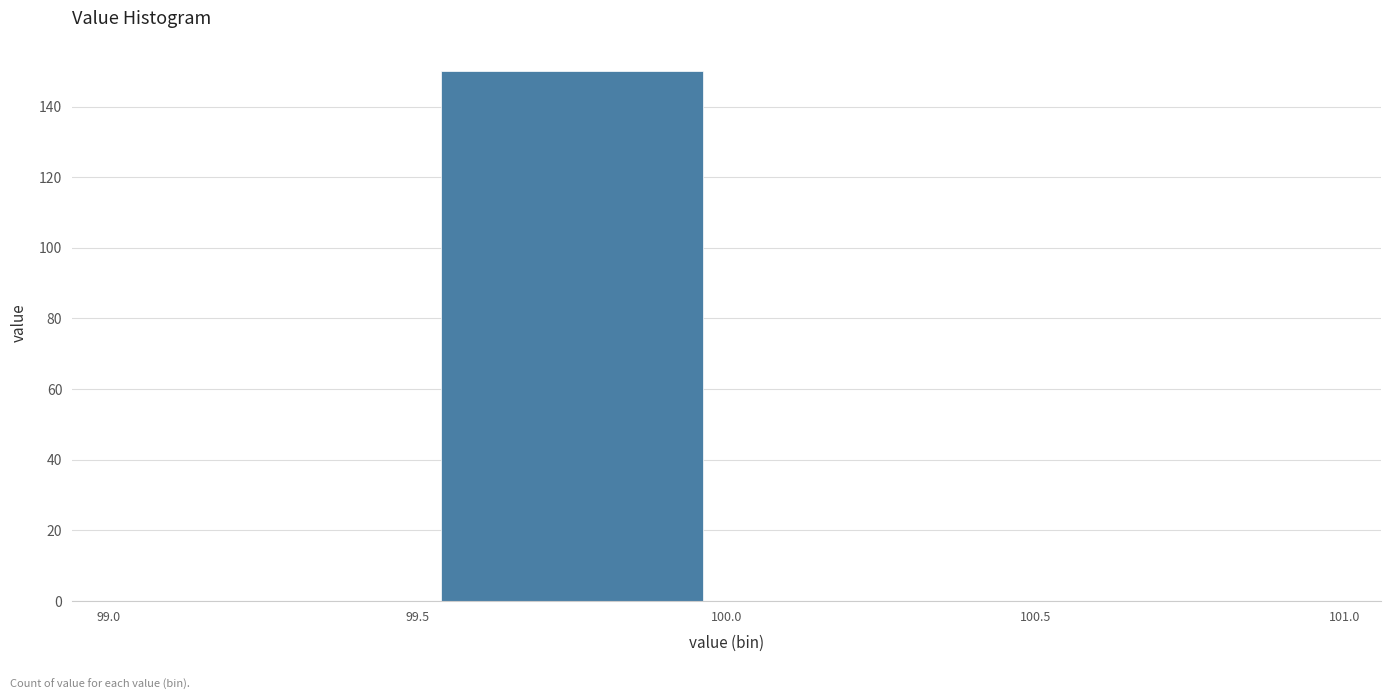

Reading left to right, list every bar in this chart as the range it spans on the x-axis followed by its height. The values are not printed on the chart, so give them approximately, as read against the axis.

99.0 to 99.5: 0
99.5 to 100.0: 150
100.0 to 100.5: 0
100.5 to 101.0: 0